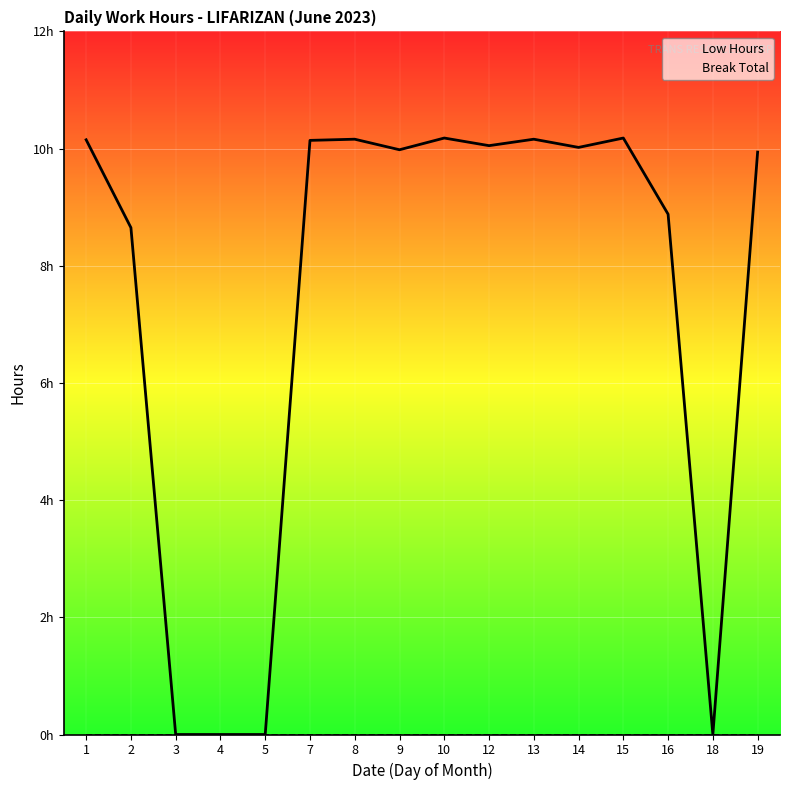

Reading right to left, what are all the values shown in this chart?

Low Hours: 19=9.9	18=0.0	16=8.9	15=10.2	14=10.0	13=10.2	12=10.1	10=10.2	9=10.0	8=10.2	7=10.1	5=0.0	4=0.0	3=0.0	2=8.7	1=10.2
Break Total: 19=0.0	18=0.0	16=0.0	15=0.0	14=0.0	13=0.0	12=0.0	10=0.0	9=0.0	8=0.0	7=0.0	5=0.0	4=0.0	3=0.0	2=0.0	1=0.0